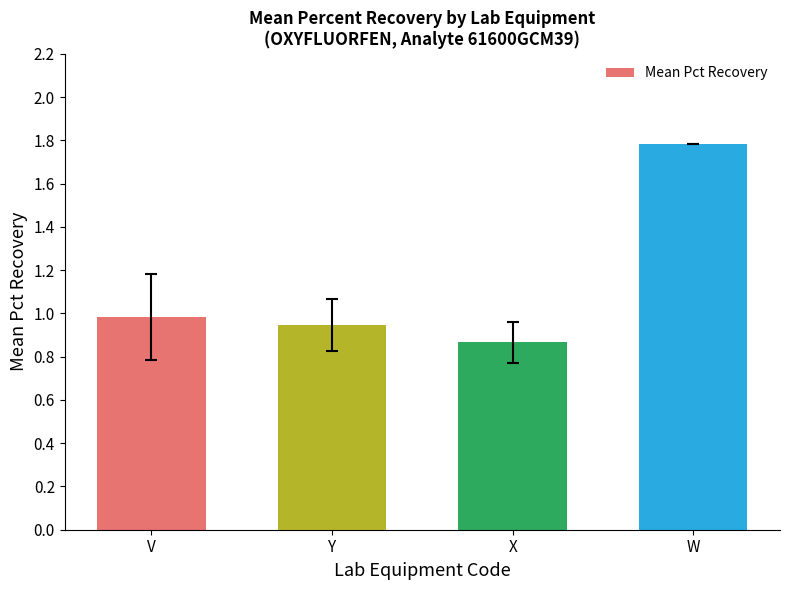

The chart shows a value of 1.8 at W. True or false?

True